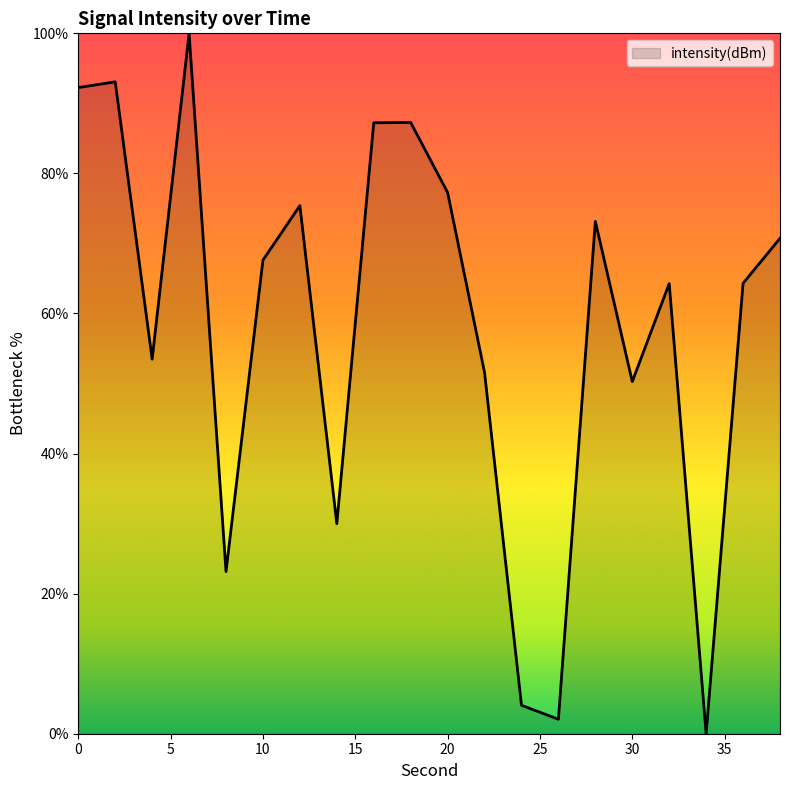

What is the greatest value displayed?

100.0